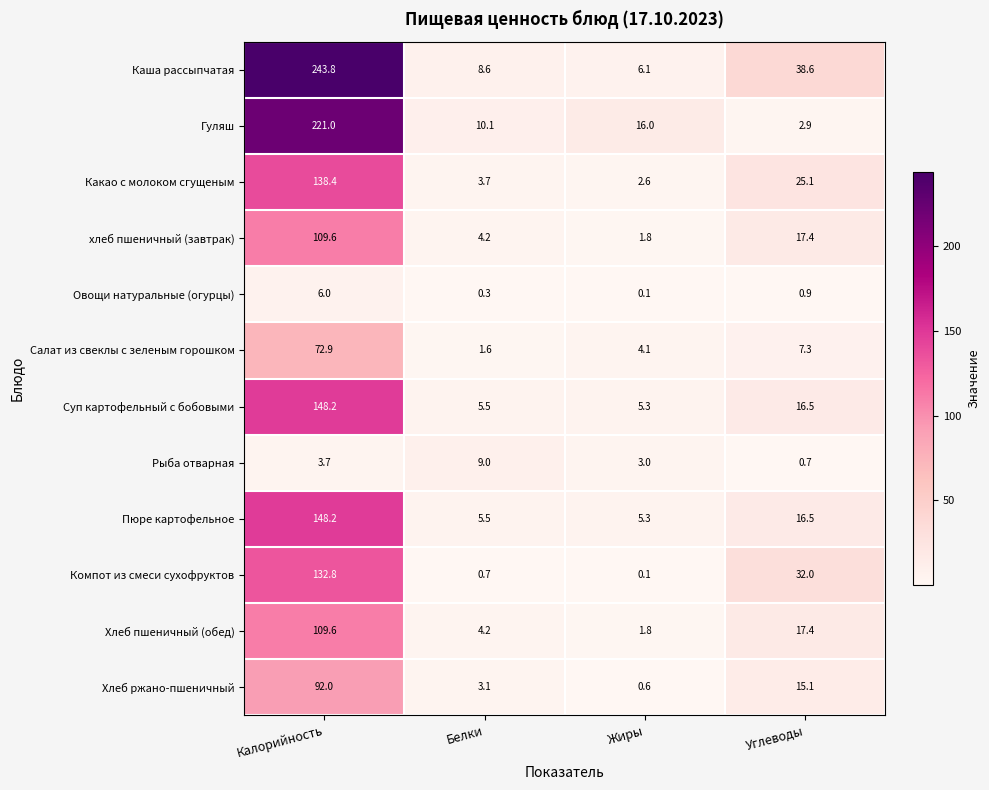

Where does the Каша рассыпчатая series first go above 38?

Калорийность